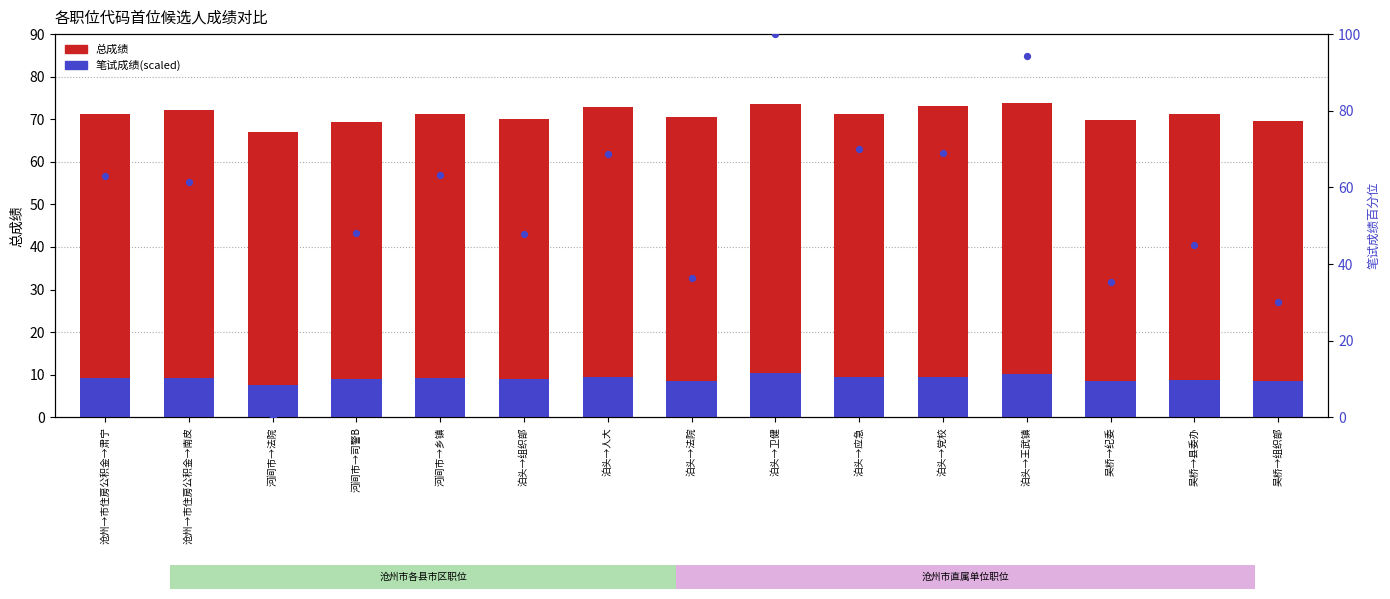

At how many categories does at least one series exceed 37?

15